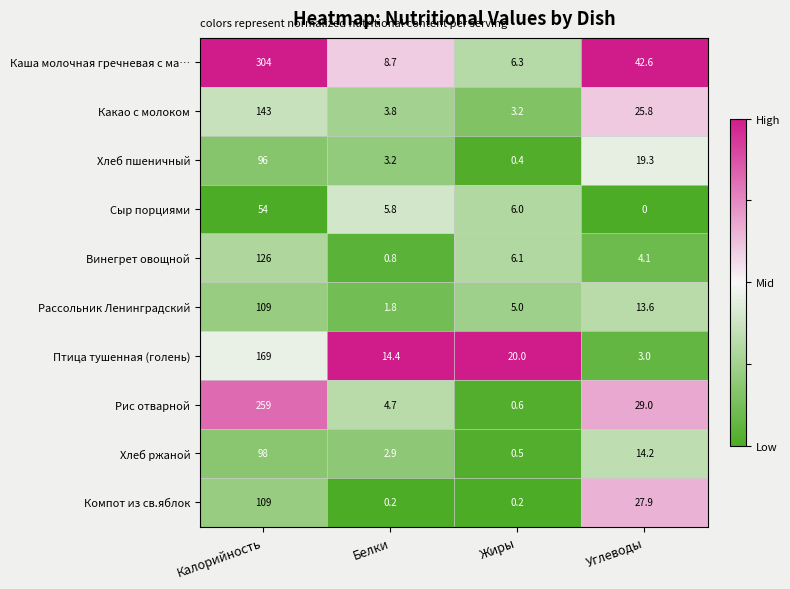

Count the number of data series in this chart.

10